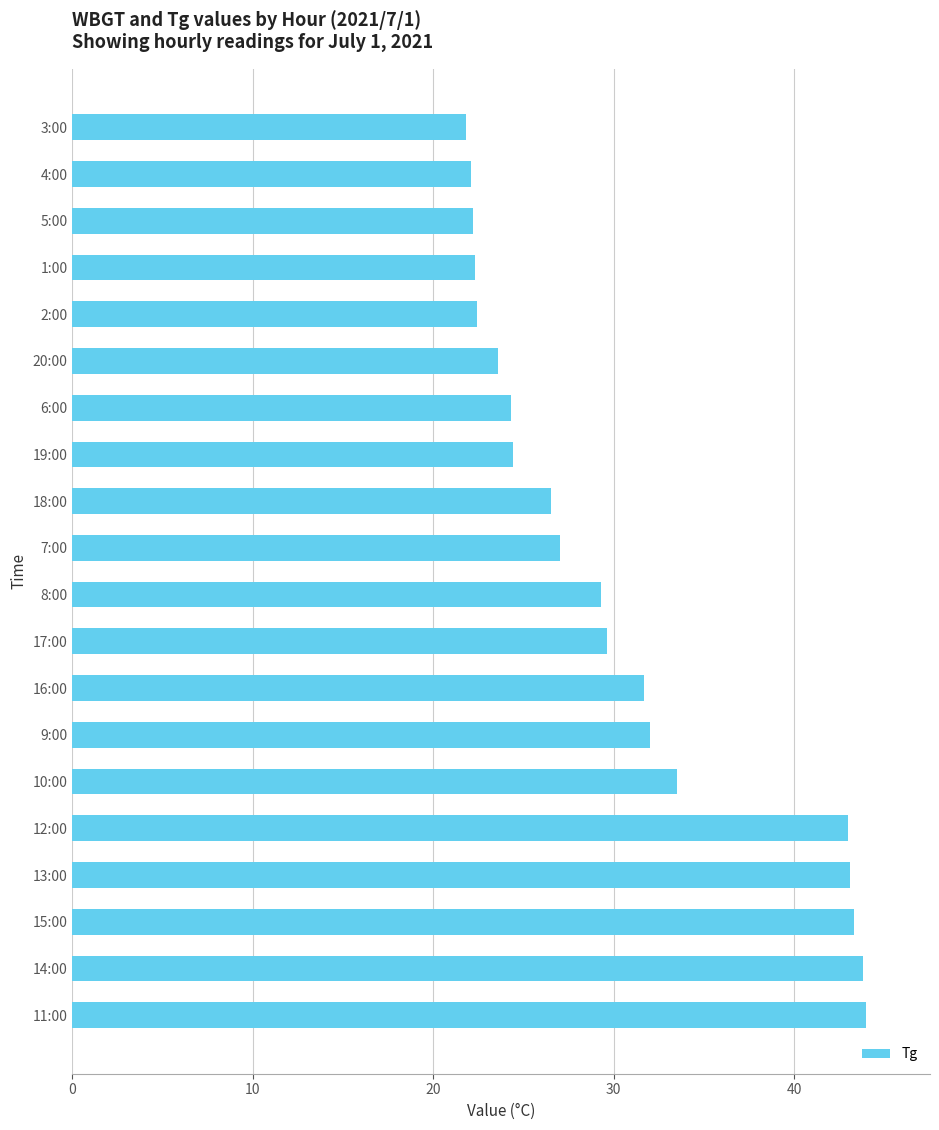

The value at 10:00 is 33.5. True or false?

True